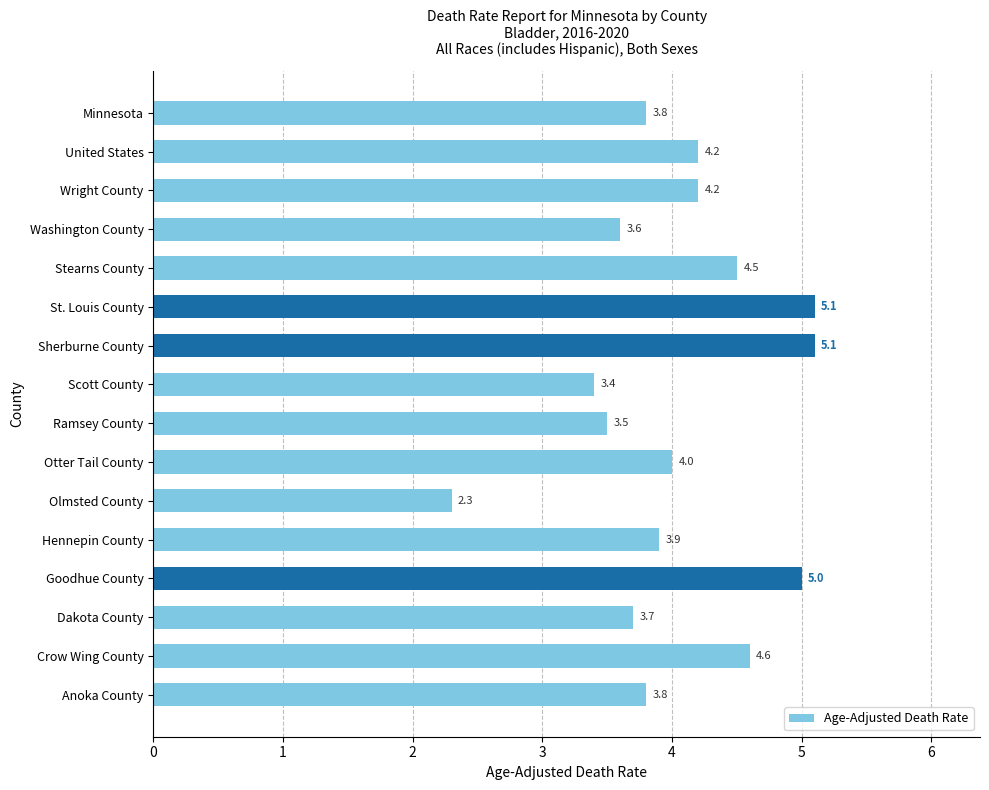

What is the maximum value shown in the chart?

5.1